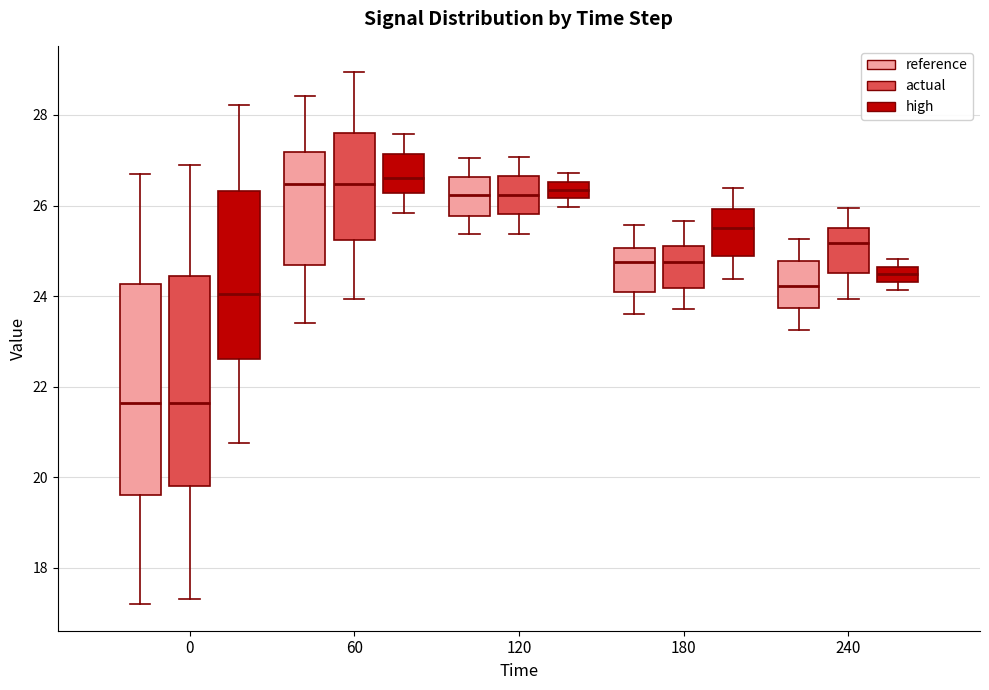

Where does the median line of the box for 60 (reference) sit on the y-axis? The values are not printed on the chart, so give them approximately, as read against the axis.

26.4